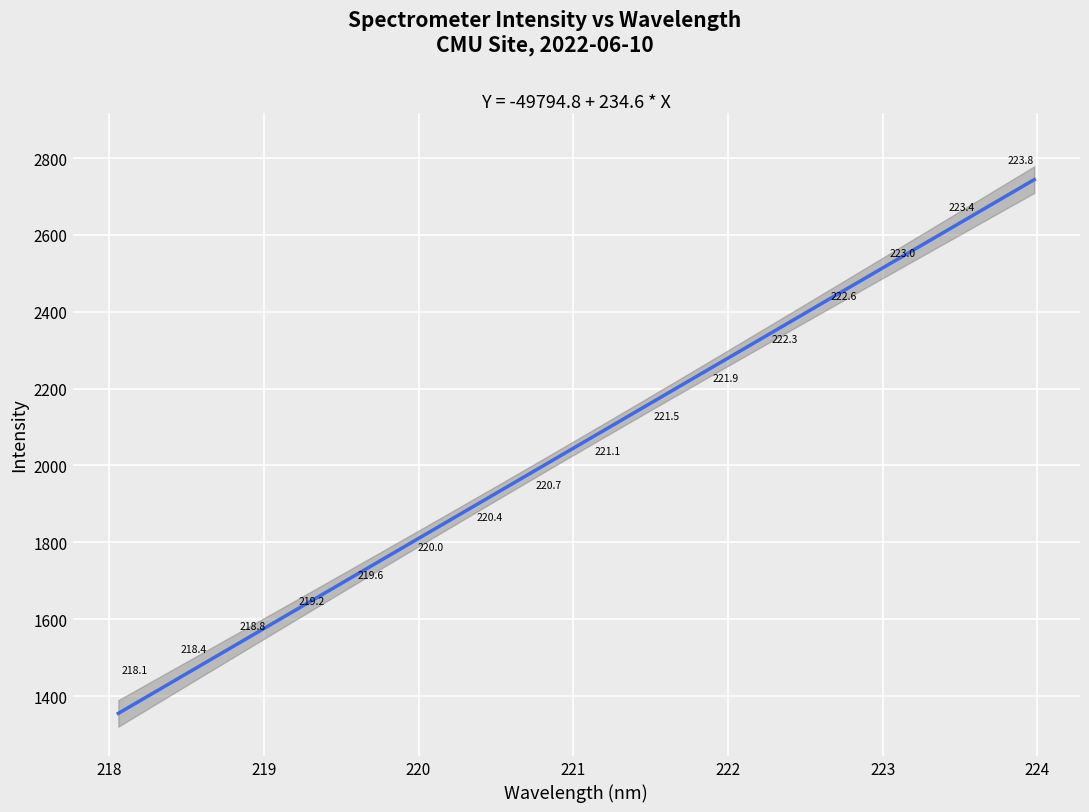

What Y value in the scatter plot is closest to 2145?

2157.8